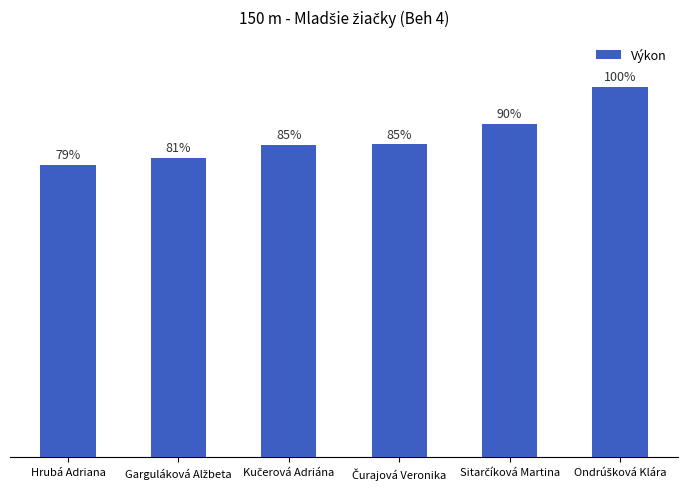

What is the ratio of the value at Čurajová Veronika to the value at Hrubá Adriana?

1.1